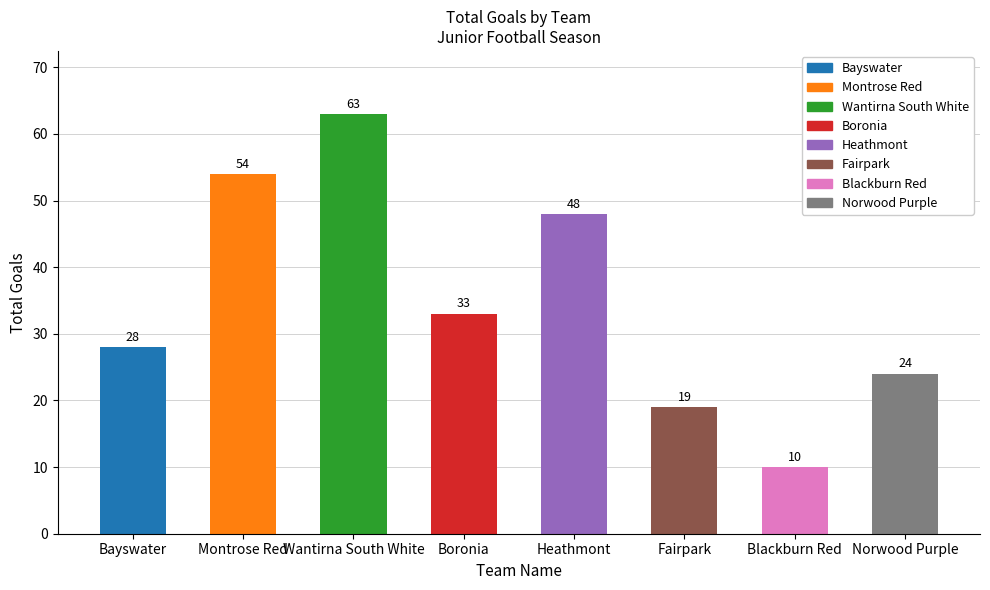

Reading right to left, list all the values displayed in this chart.

24	10	19	48	33	63	54	28